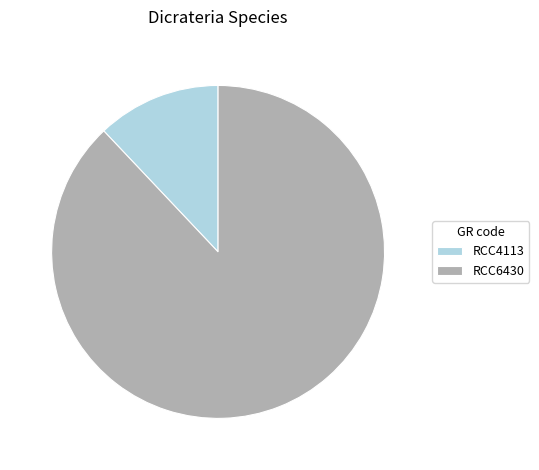

Does any single category account for the majority?

Yes